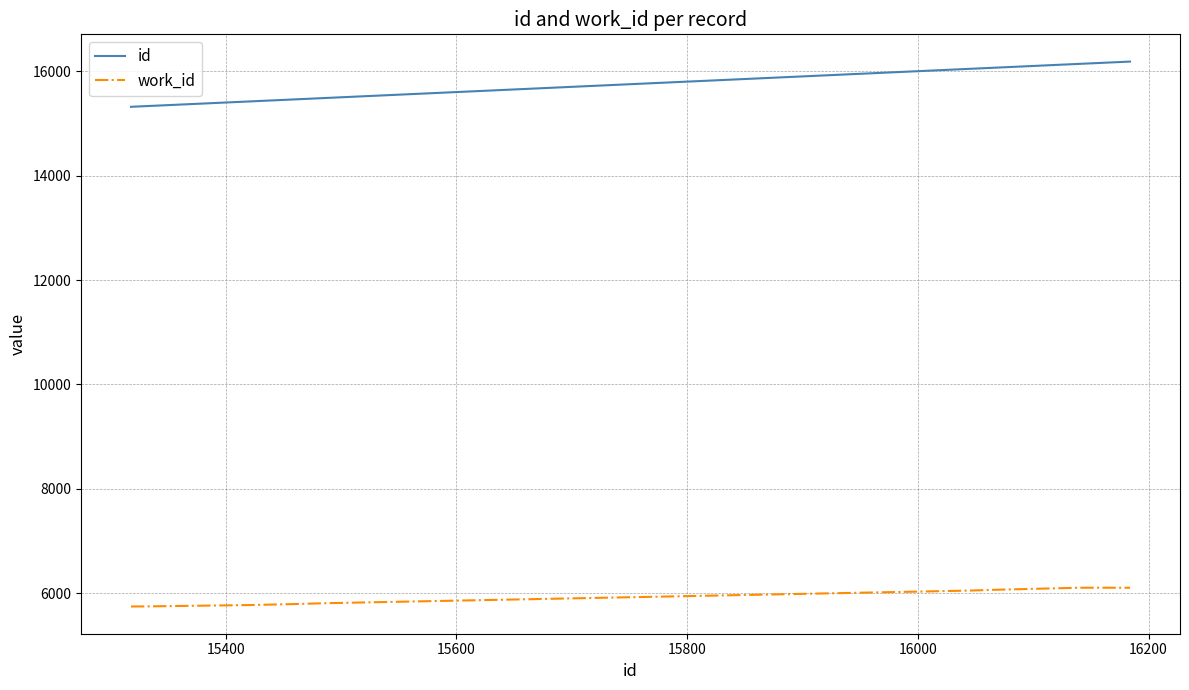

Which series has the widest spread of values?

id